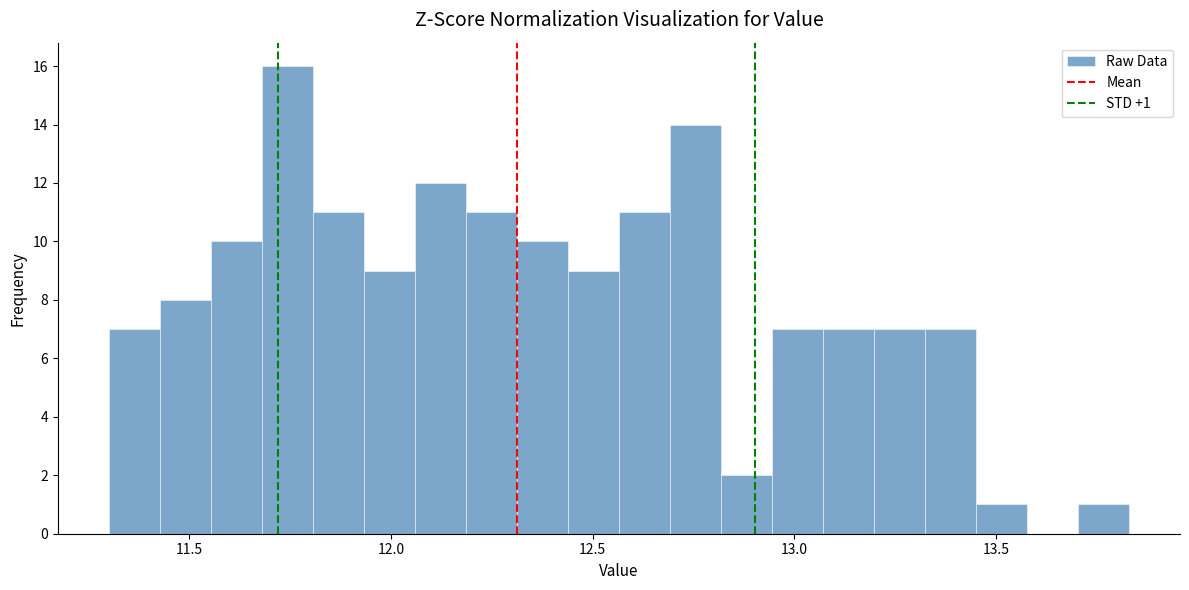

Around what value on the x-axis is the tallest bar? Give the approximate position of its centre, as read against the axis.

11.75